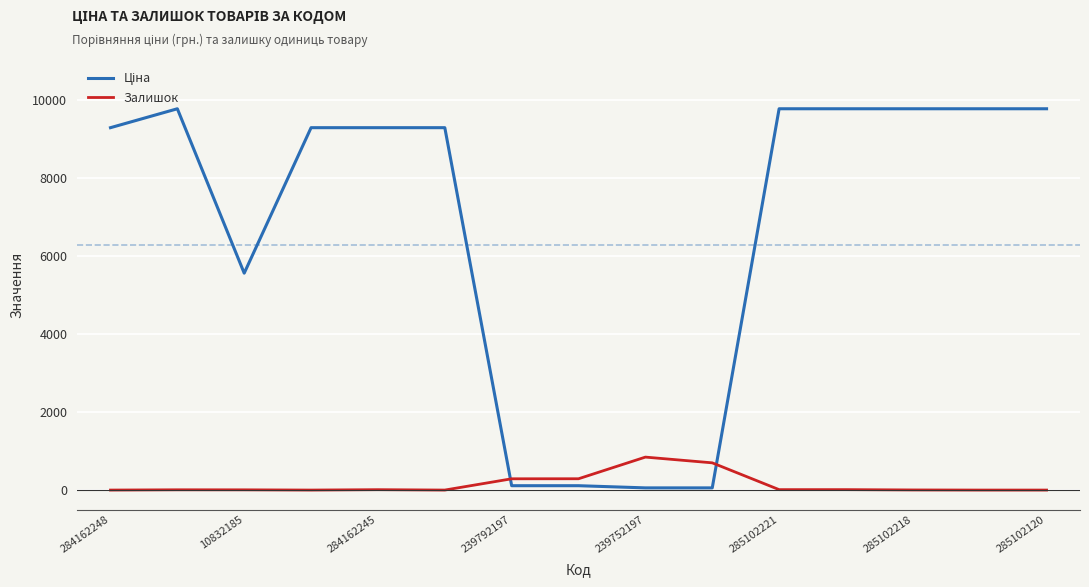

What is the difference between the maximum and minimum values in the Залишок series?

845.0